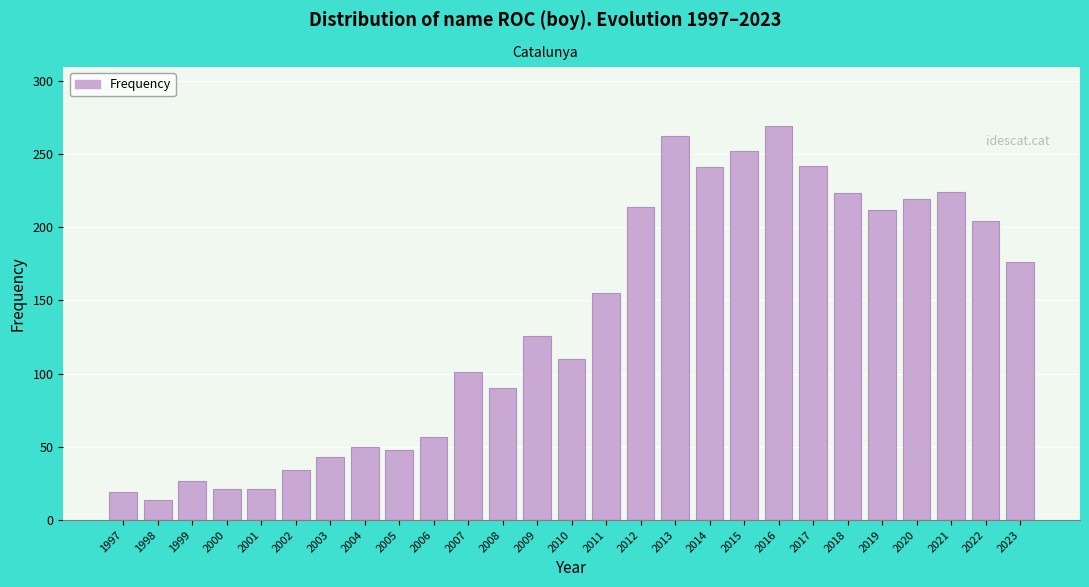

Approximately how many times larger is the value at 2018 compared to 2007?

2.2